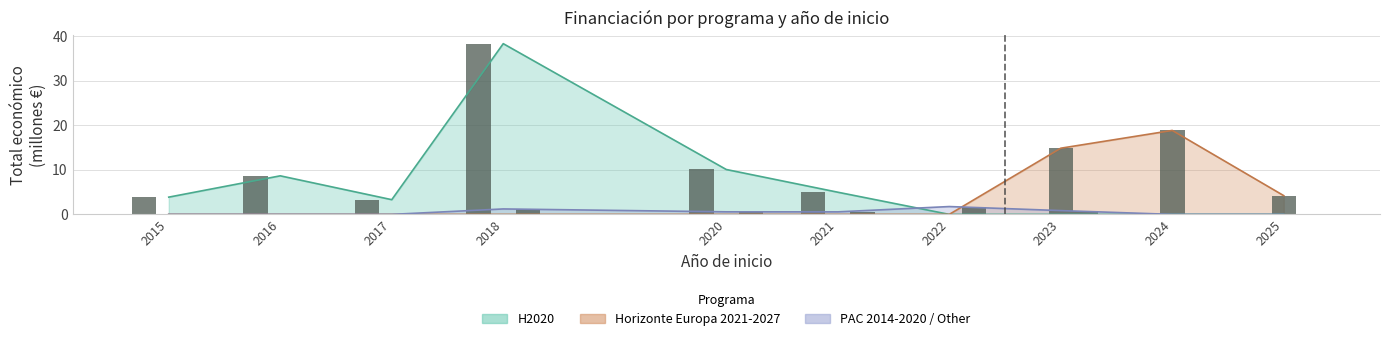

At which label is PAC 2014-2020 / Other closest to 0?

2015